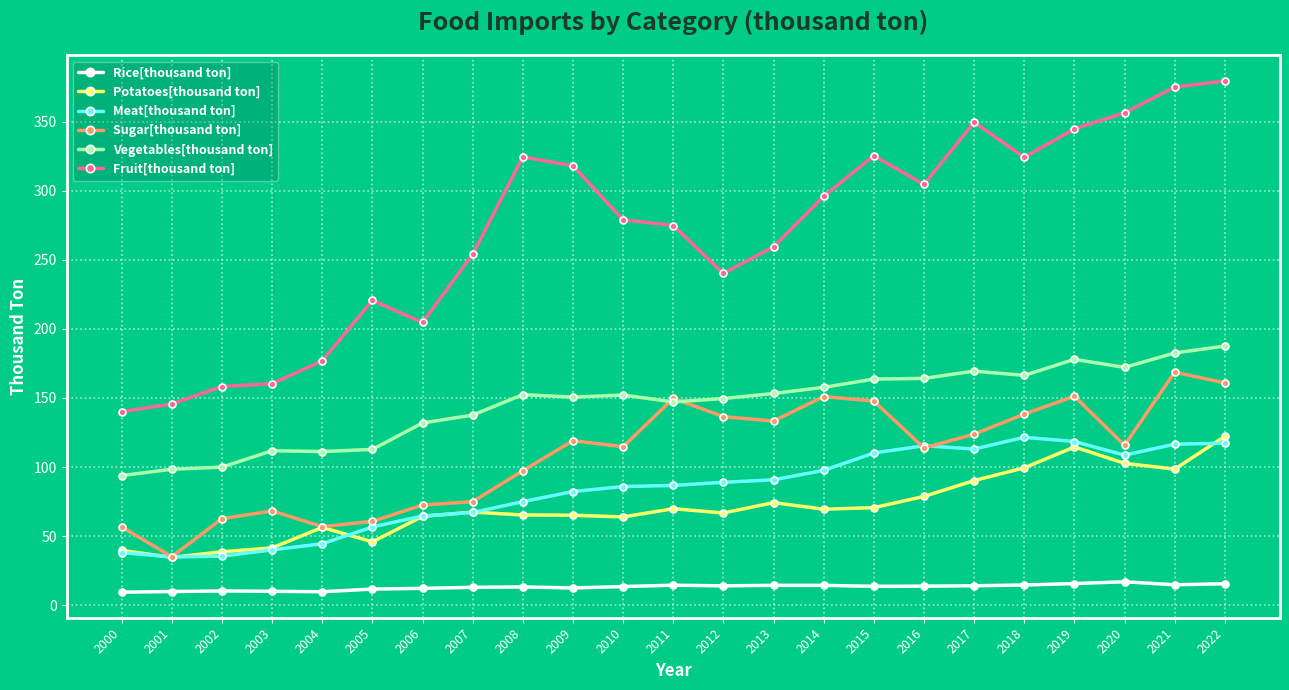

True or false: Meat[thousand ton] and Vegetables[thousand ton] intersect in this chart.

False